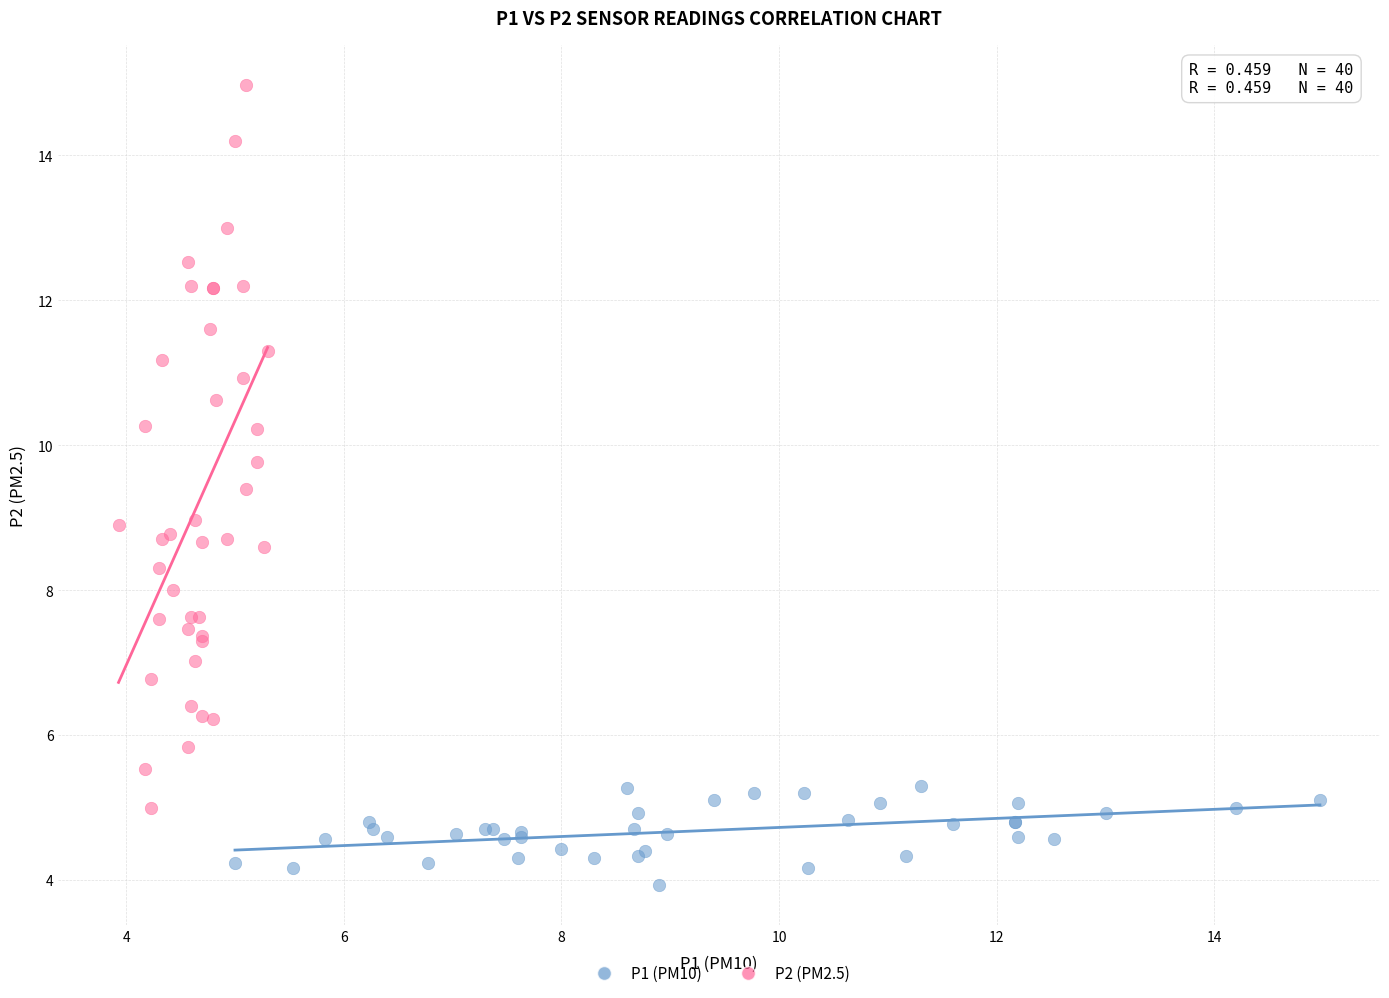

Which series contains the highest Y value?

P2 (PM2.5)